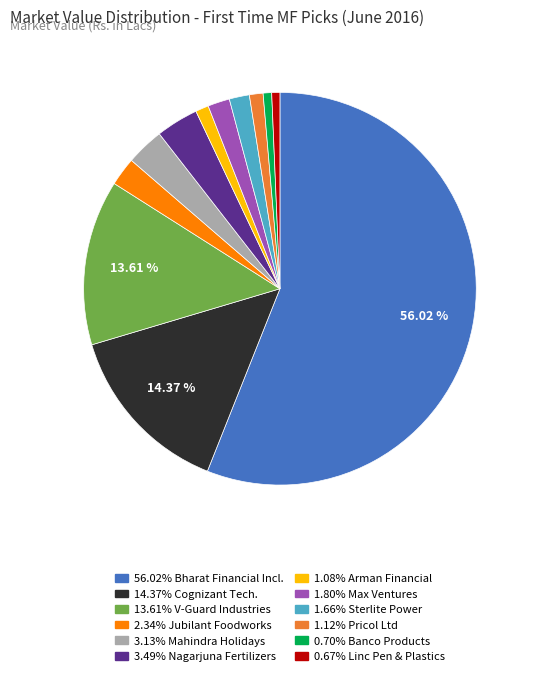

Is there a majority slice in this chart?

Yes